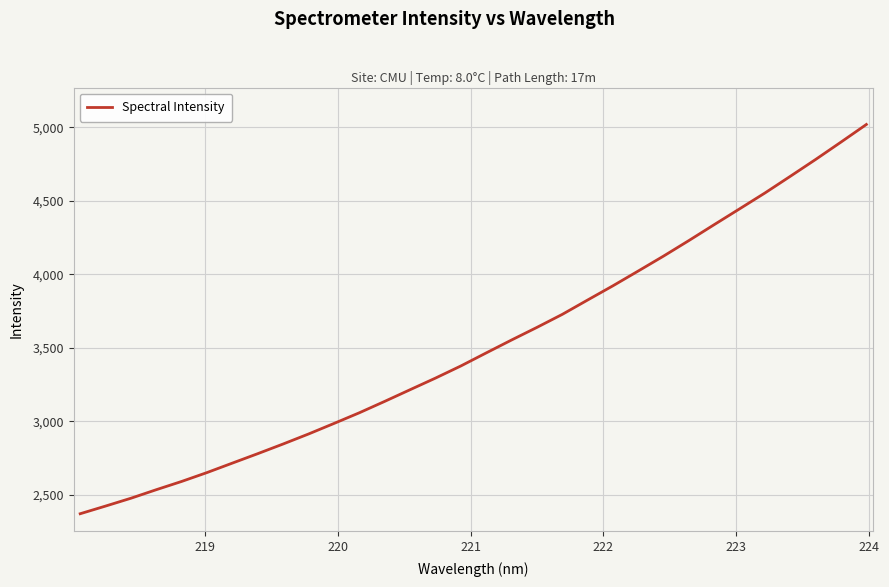

What is the difference between the maximum and minimum values?

2645.6